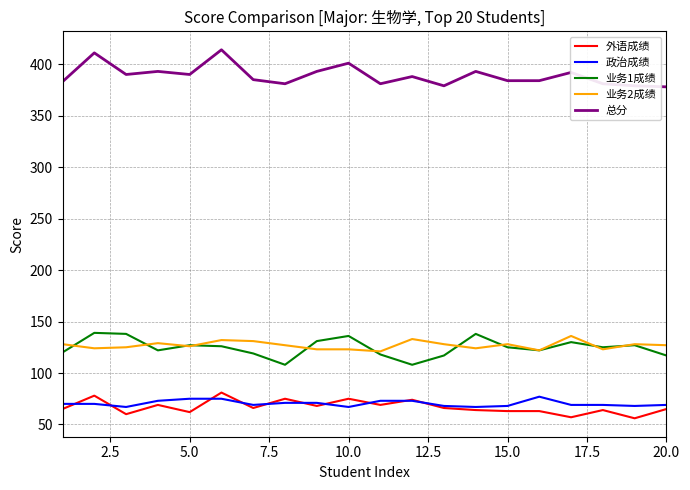

Which series has the largest total across all categories?

总分